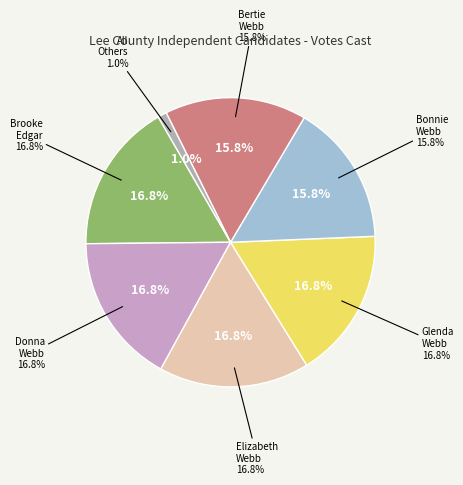

To the nearest percent, what is the average slice percentage?

14%